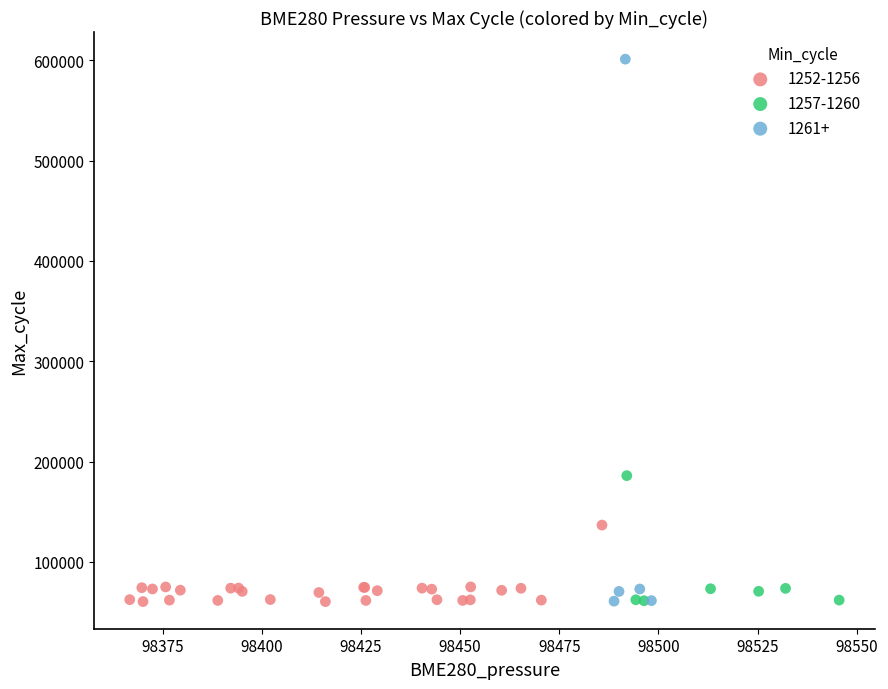

Which series reaches the maximum Y coordinate?

1261+